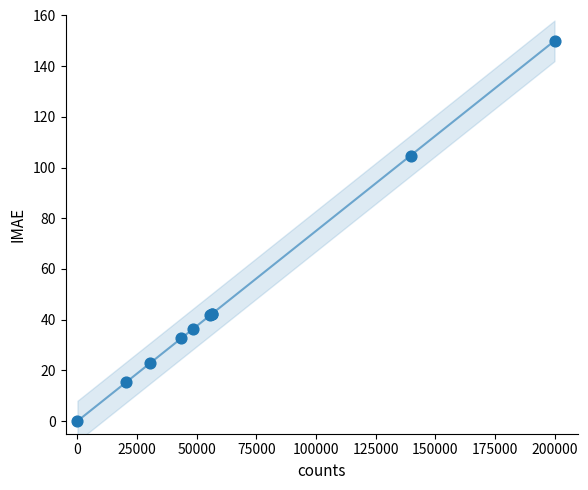

What Y value in the scatter plot is closest to 75?

104.7